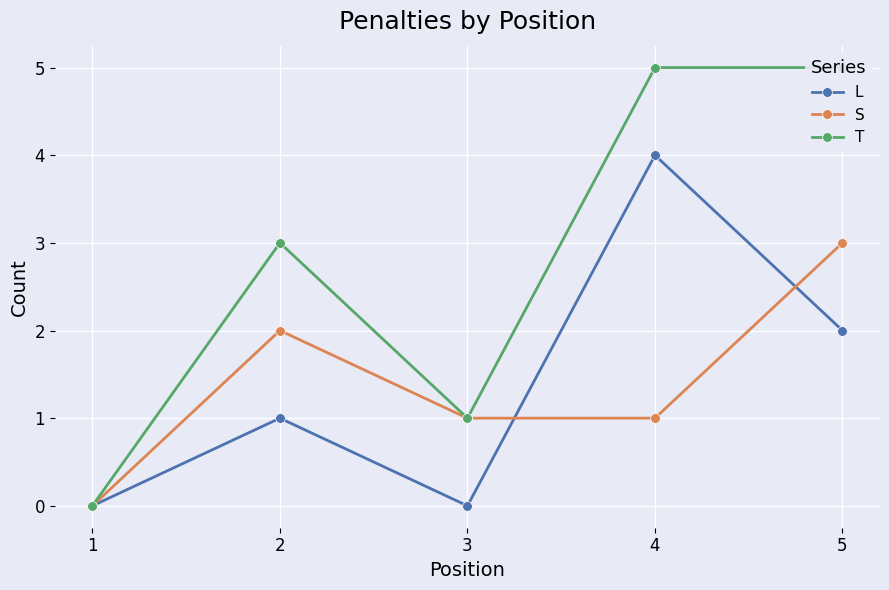

Where is L nearest to the value 2?

5